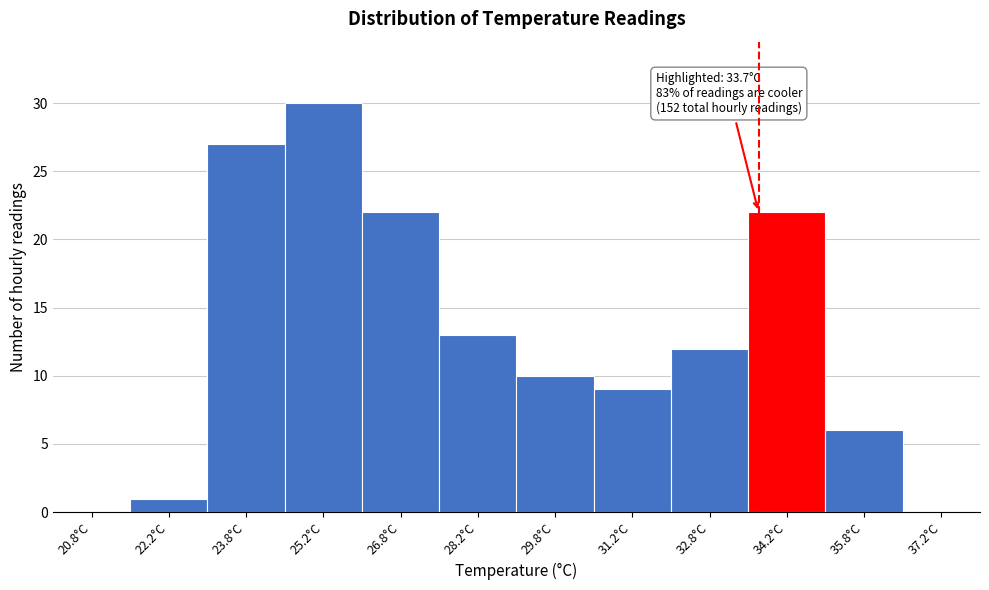

Which range on the x-axis has the tallest bar?

24.5 to 26.0